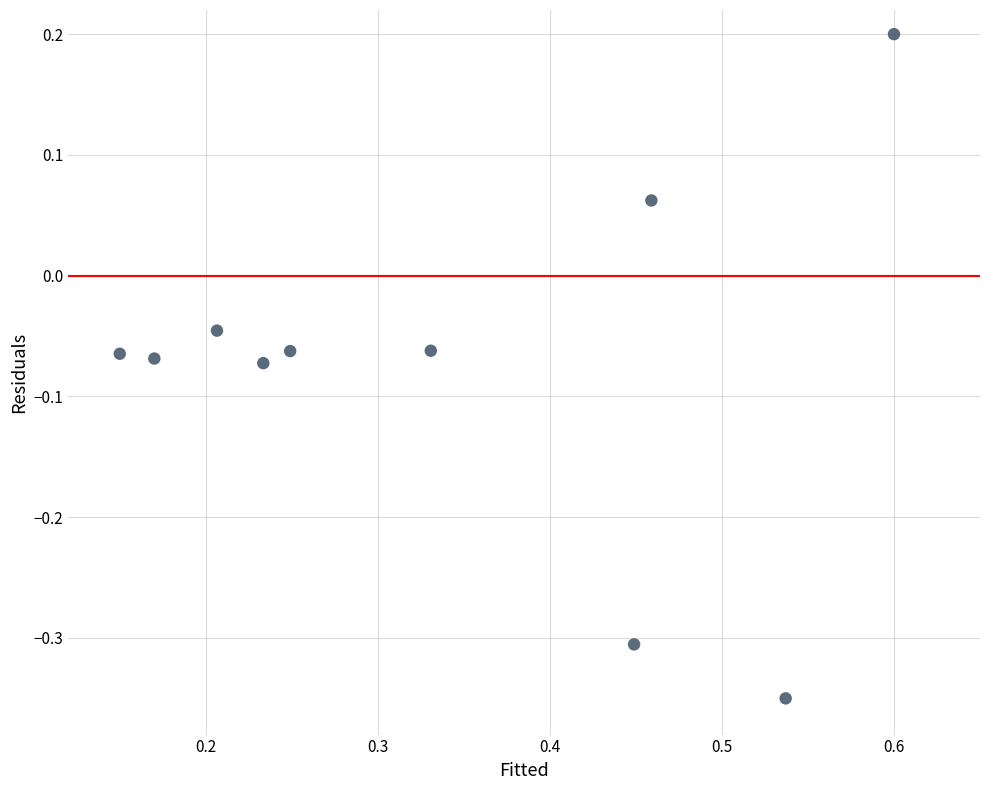

What is the range of X values (max minus min)?

0.4